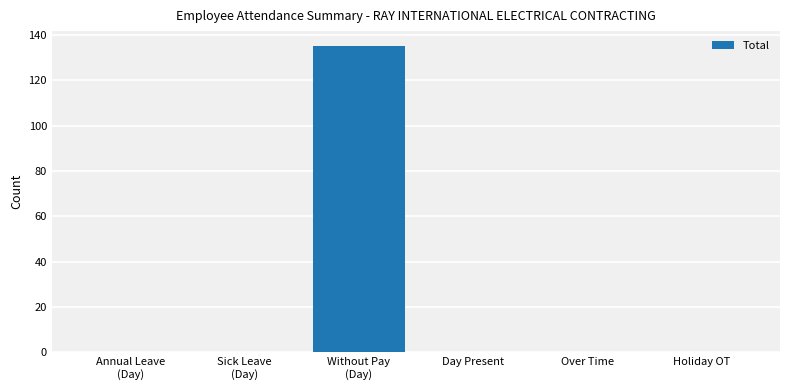

Is it true that the value at Day Present is -79?

False